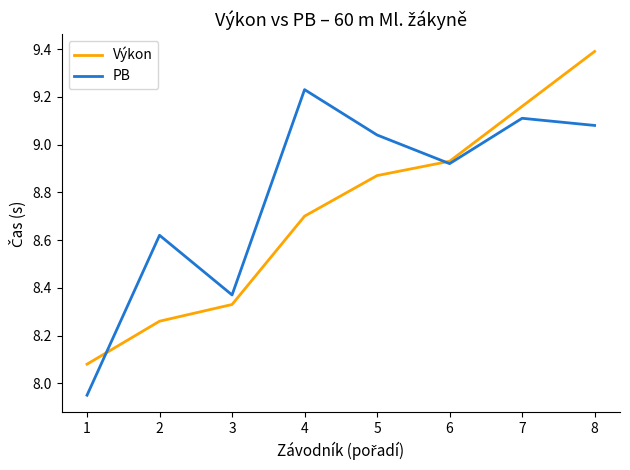

Is this an area chart (filled region under the line)?

No